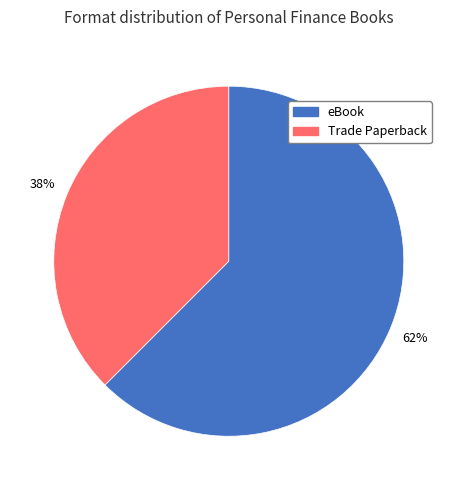

Is it true that eBook is 73% of the pie?

False